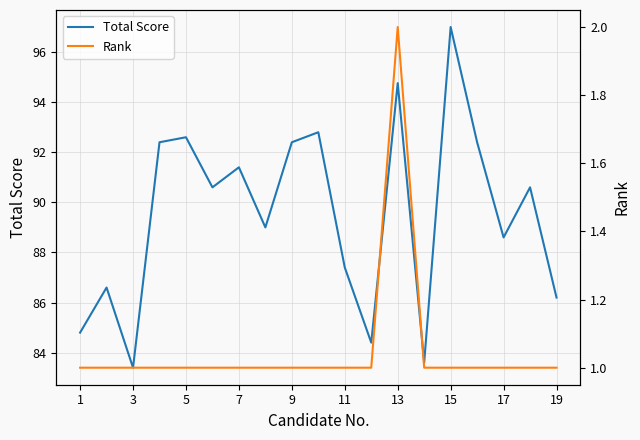

At how many categories does at least one series exceed 28?

19